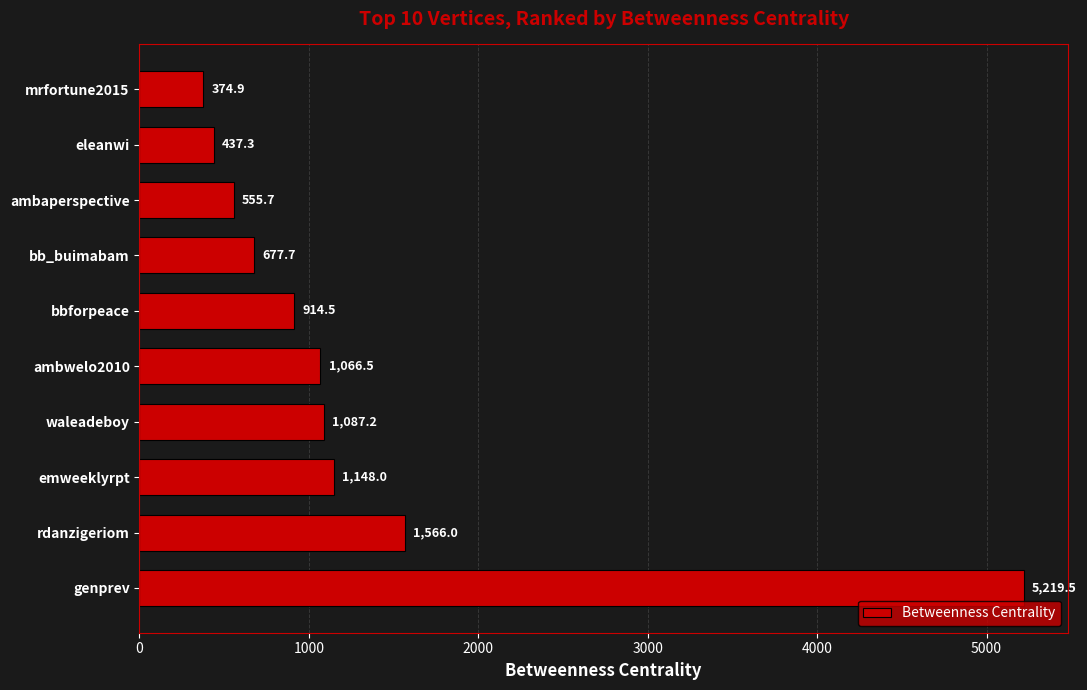

Reading bottom to top, extract all data points from this chart.

genprev=5219.5	rdanzigeriom=1566.0	emweeklyrpt=1148.0	waleadeboy=1087.2	ambwelo2010=1066.5	bbforpeace=914.5	bb_buimabam=677.7	ambaperspective=555.7	eleanwi=437.3	mrfortune2015=374.9